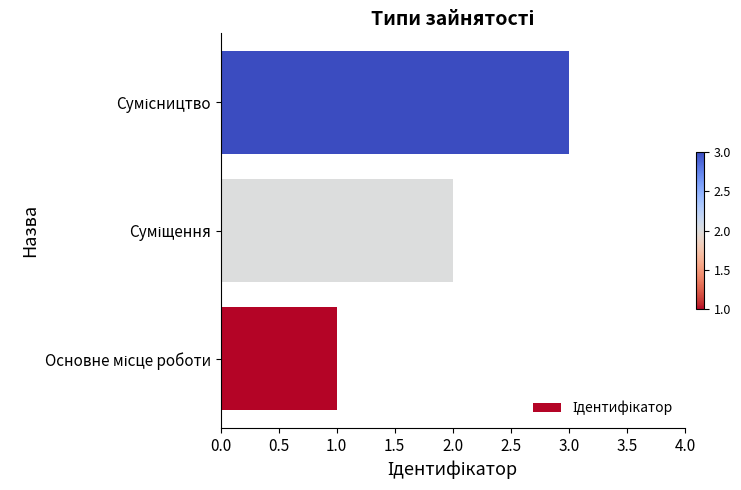

What is the sum of all values?

6